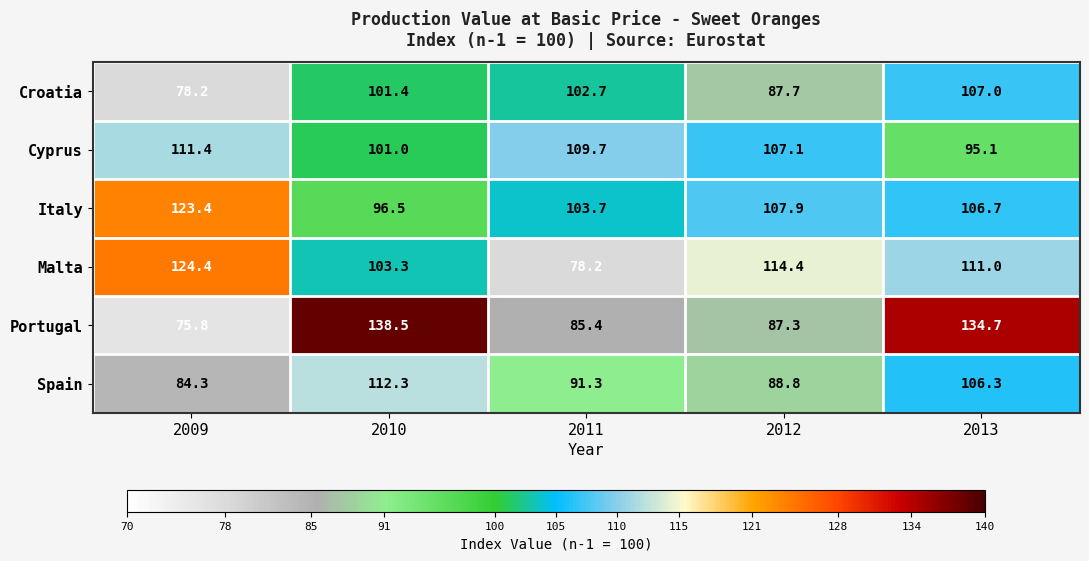

Which series has the largest total across all categories?

Italy